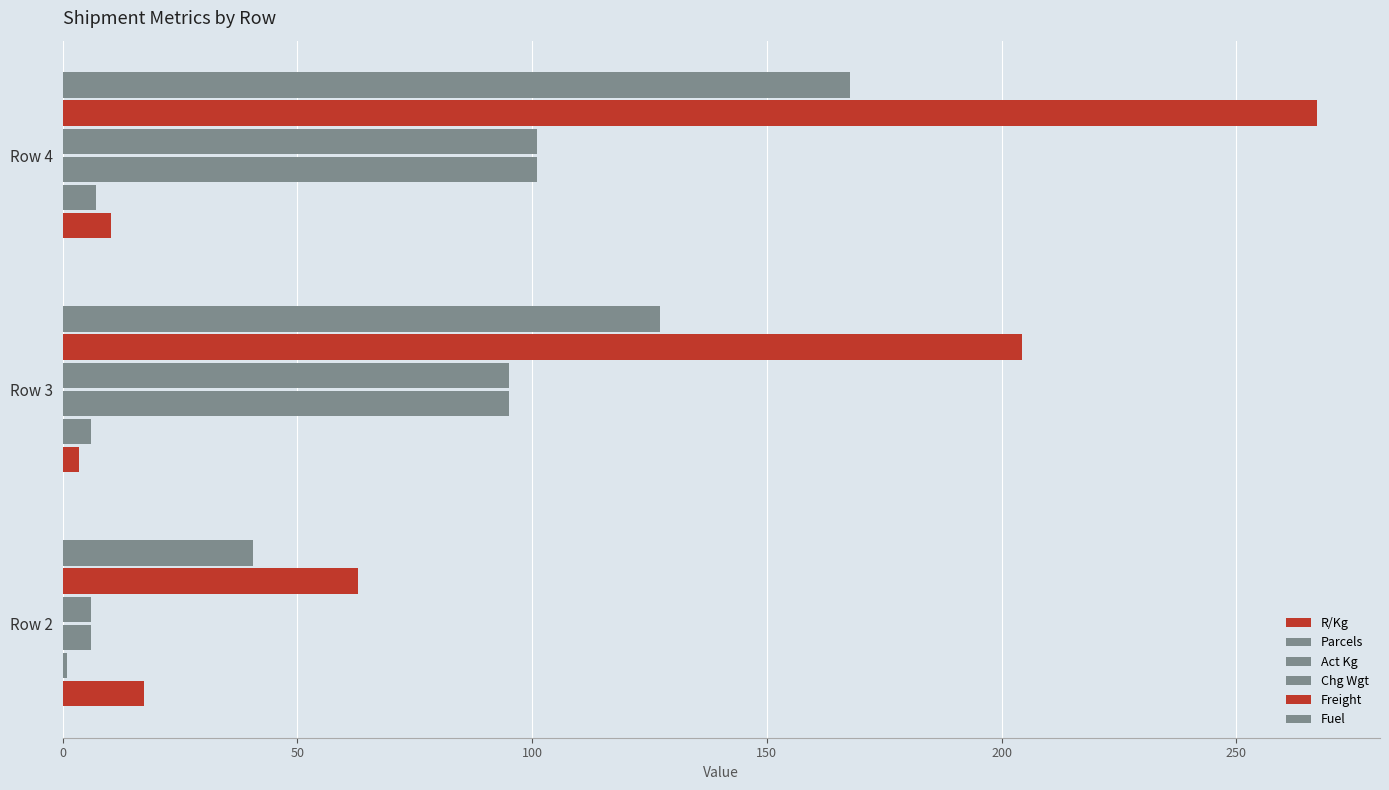

How many data points in Freight are above 204?

2